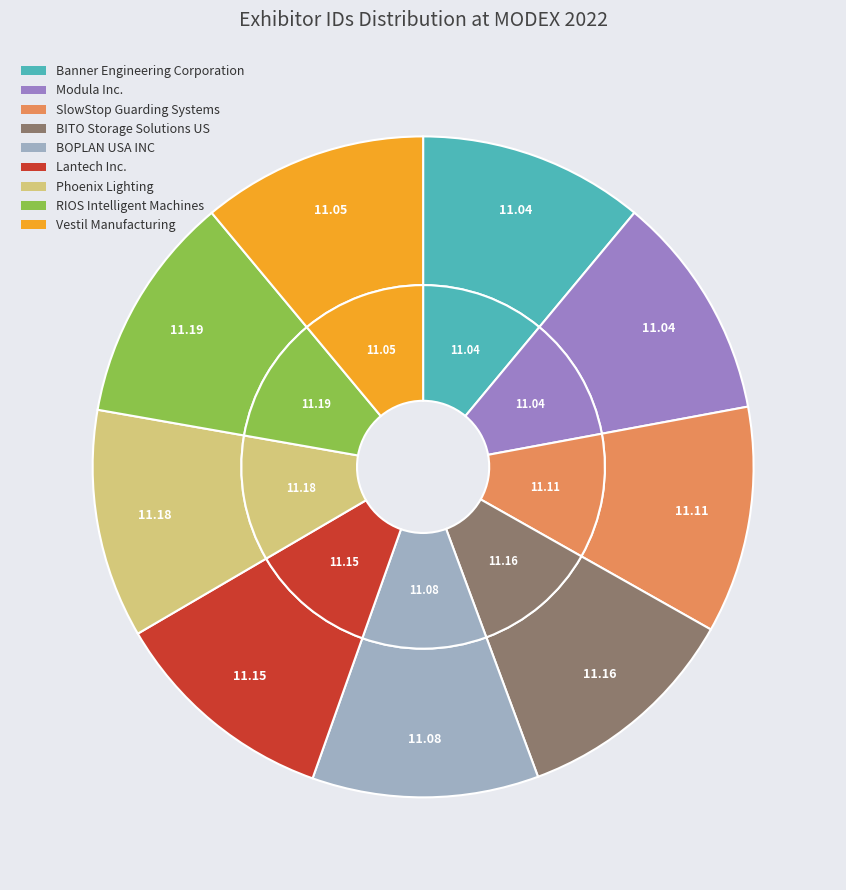

How many slices are in this pie chart?

9